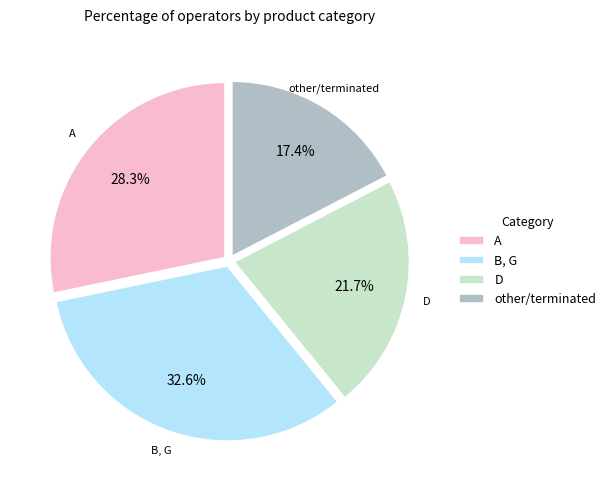

Approximately how many times larger is the value at D compared to A?

0.8